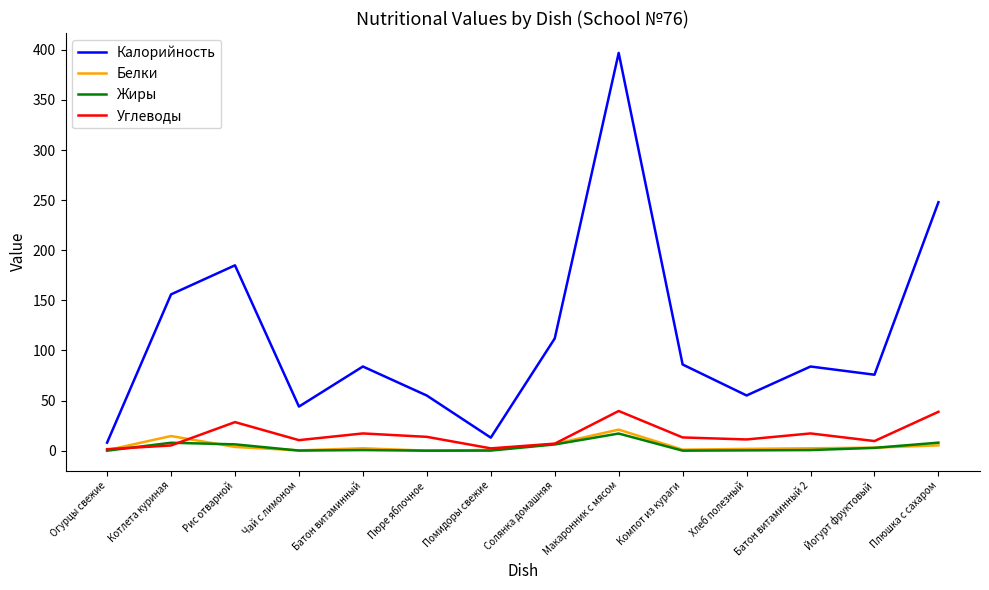

After their last crossing, which series has the higher values: Углеводы or Жиры?

Углеводы